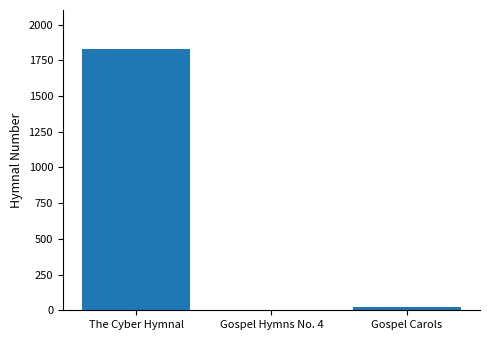

Between The Cyber Hymnal and Gospel Hymns No. 4, which is larger?

The Cyber Hymnal